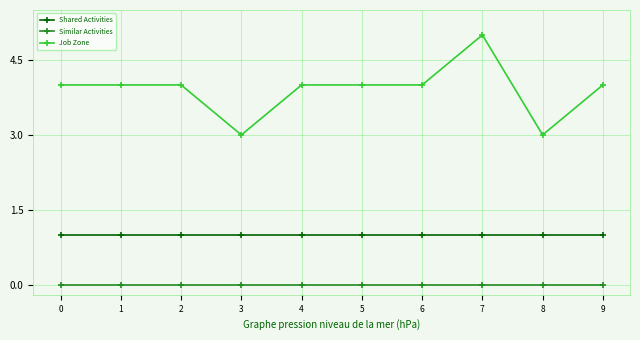

Which series has the largest range (max minus min)?

Job Zone